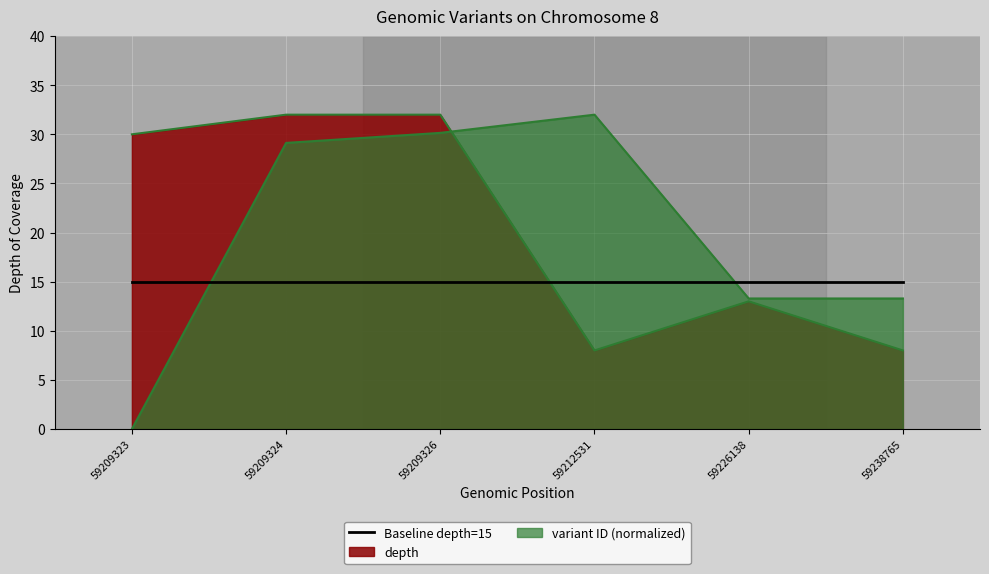

Where is variant ID (scaled) nearest to the value 16?

59238765